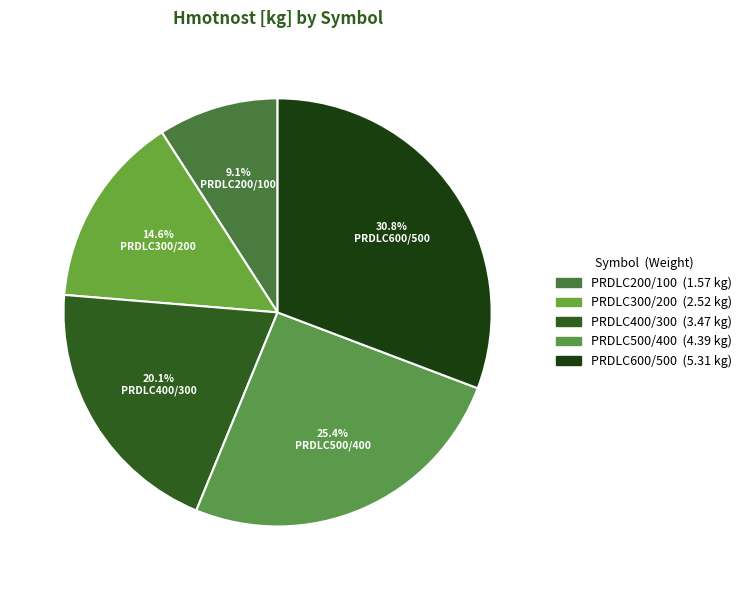

To the nearest percent, what is the combined percentage of PRDLC400/300 and PRDLC300/200?

35%